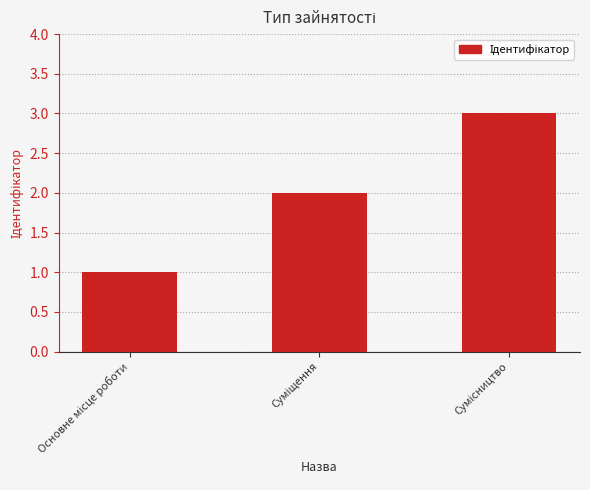

Count the values in the range 1 to 3.

3